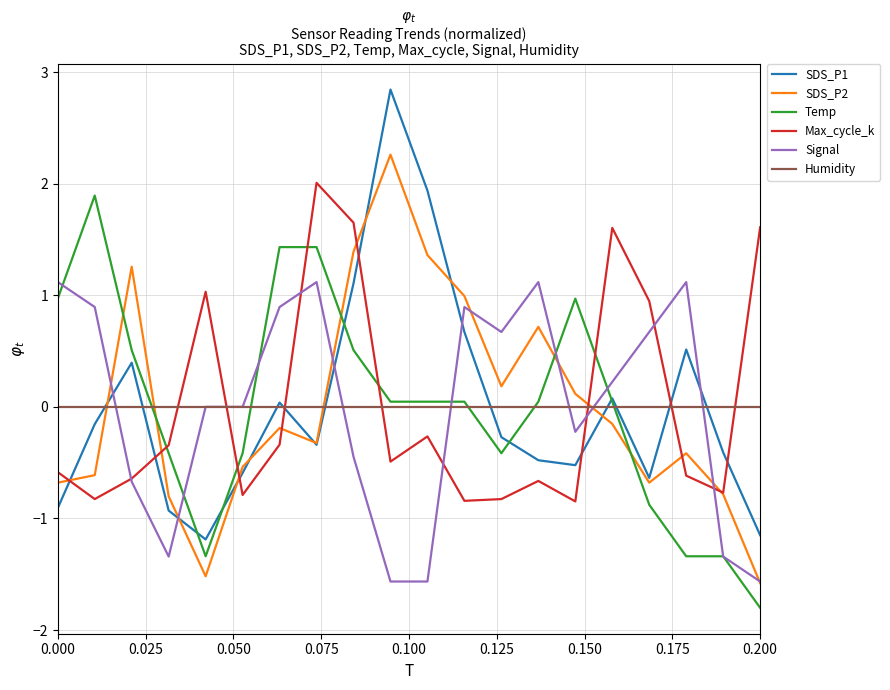

Which series ends up on top after the final intersection of Humidity and SDS_P2?

Humidity